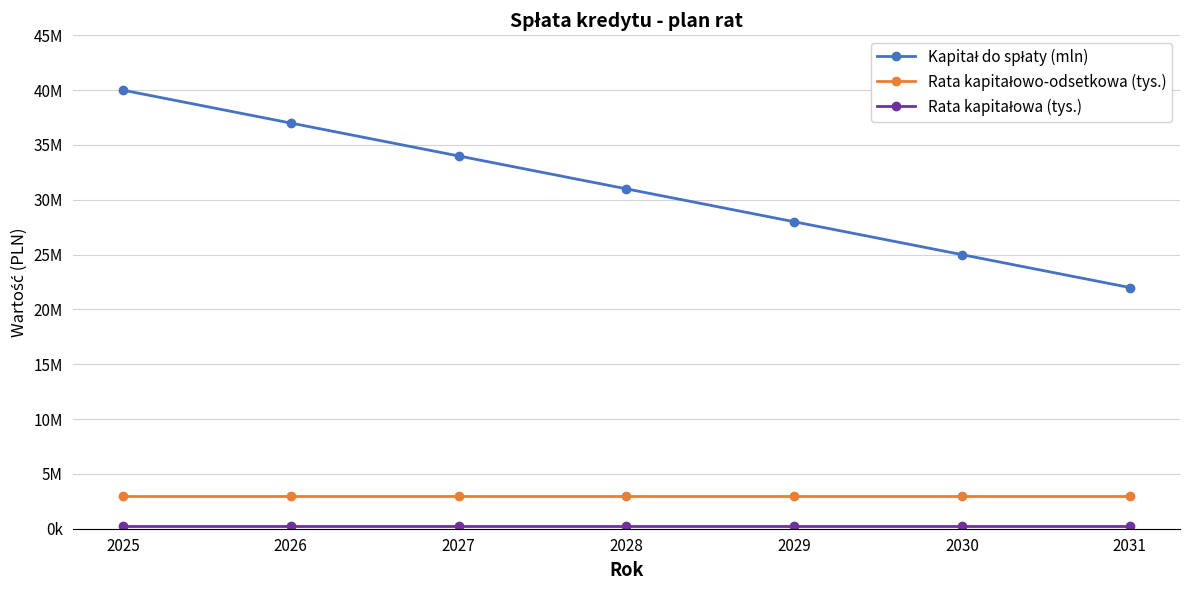

The value of Kapitał do spłaty (mln) at 2029 is 28000000. True or false?

True